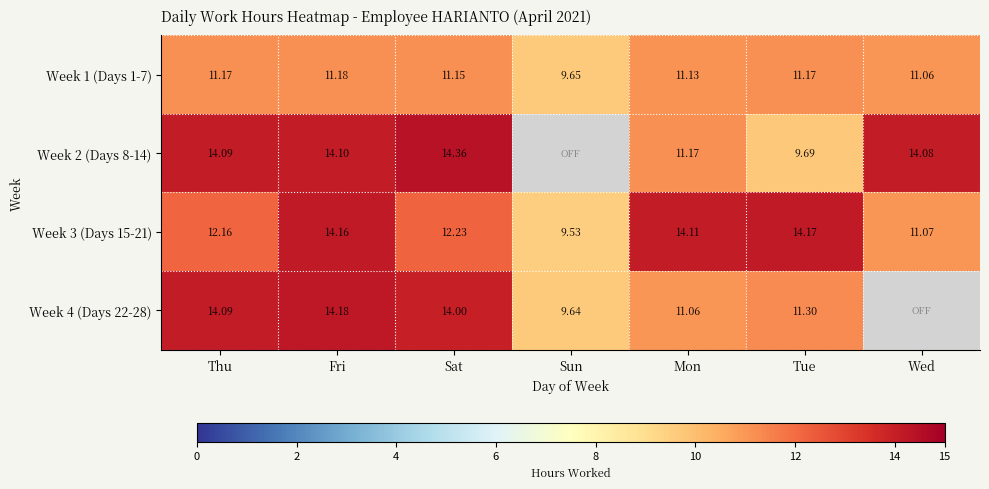

Which has a higher value, Fri or Mon?

Fri